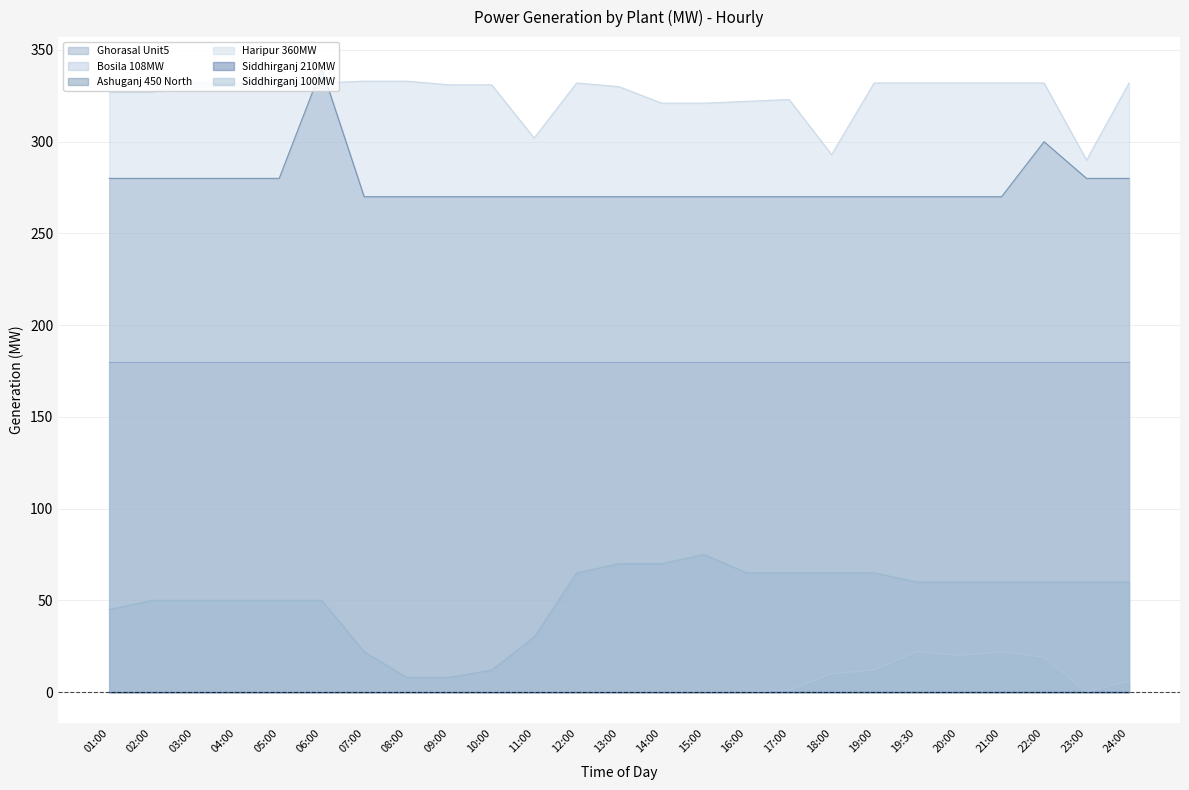

Is it true that Siddhirganj_100MW equals 65 at 16:00?

True